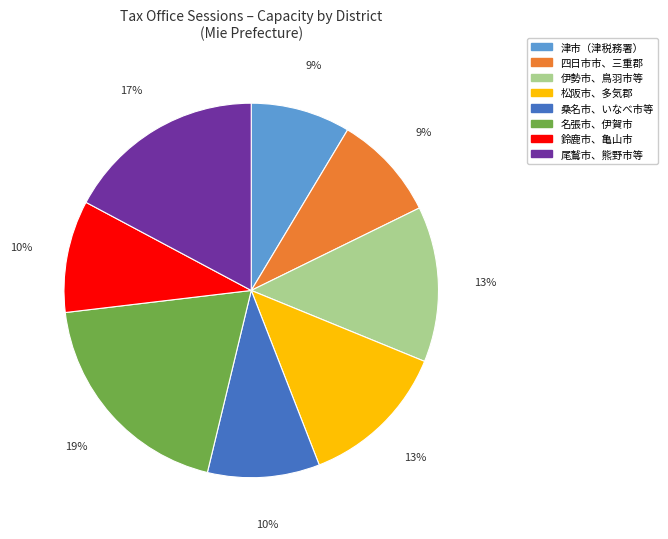

The 鈴鹿市、亀山市 slice represents 16% of the pie. True or false?

False